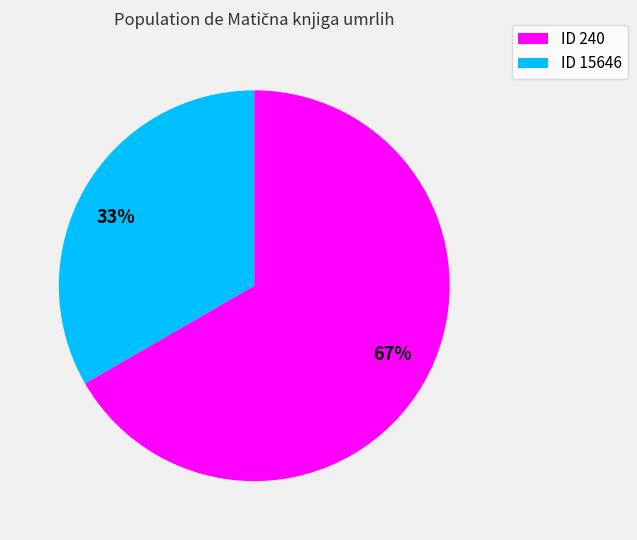

Count the number of slices in the pie.

2